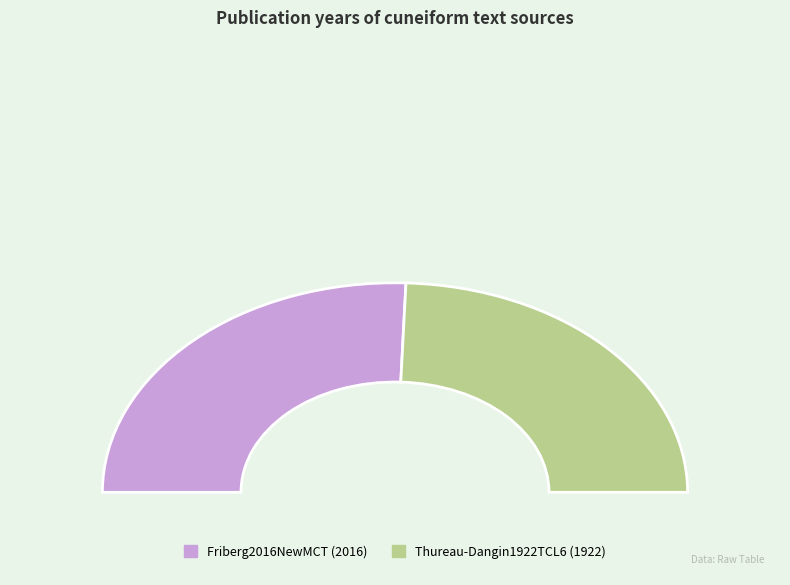

To the nearest percent, what is the average slice percentage?

50%